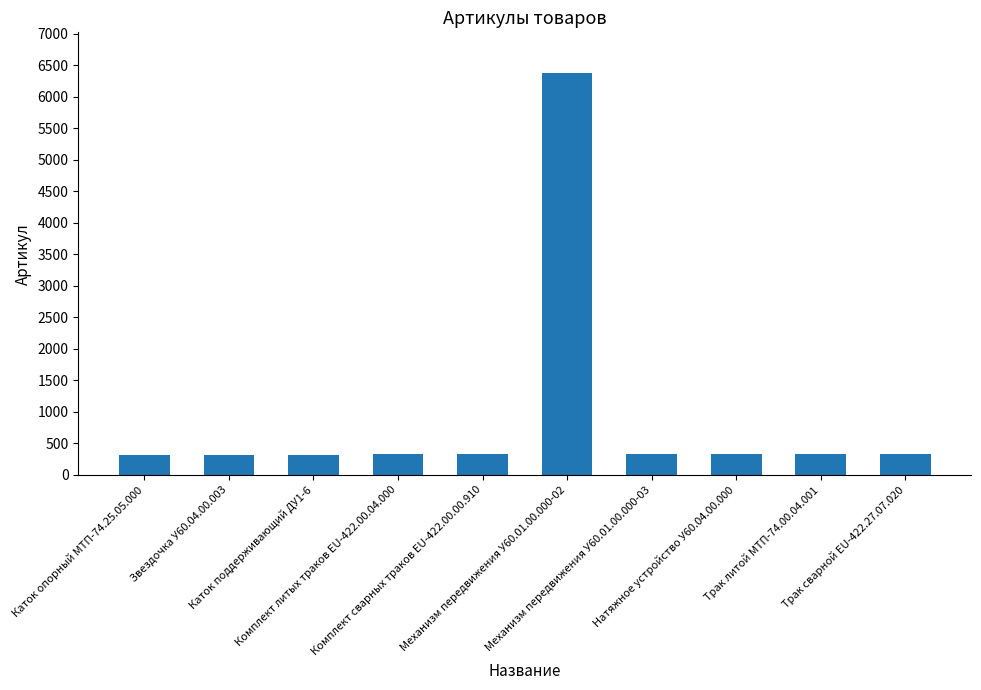

What is the sum of all values?

9320